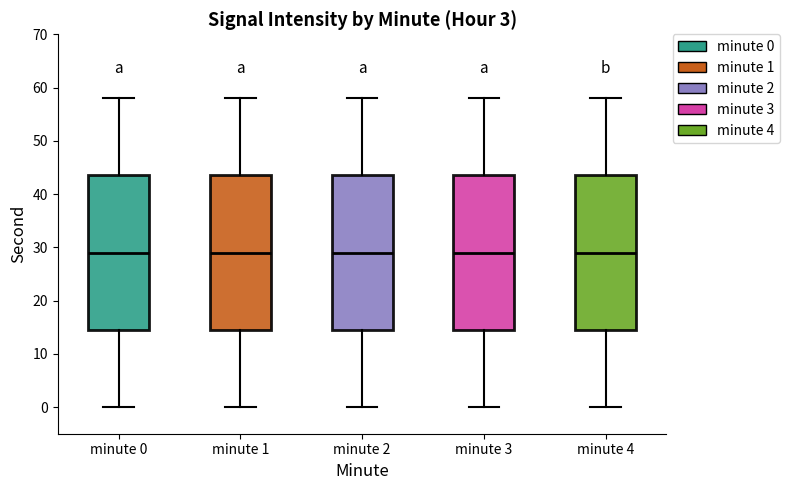

Reading left to right, read every box against the y-axis: the position of its median line, the range the box covers, and the ends of its whiskers. The values are not printed on the chart, so give them approximately, as read against the axis.

minute 0: median 29, box 15 to 44, whiskers 0 to 58
minute 1: median 29, box 15 to 44, whiskers 0 to 58
minute 2: median 29, box 15 to 44, whiskers 0 to 58
minute 3: median 29, box 15 to 44, whiskers 0 to 58
minute 4: median 29, box 15 to 44, whiskers 0 to 58